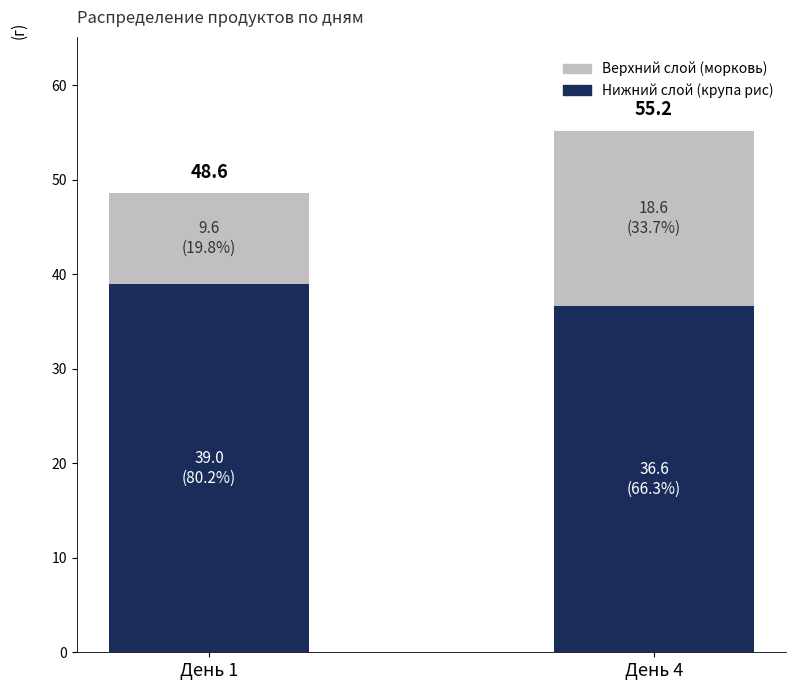

Are the bars horizontal?

No